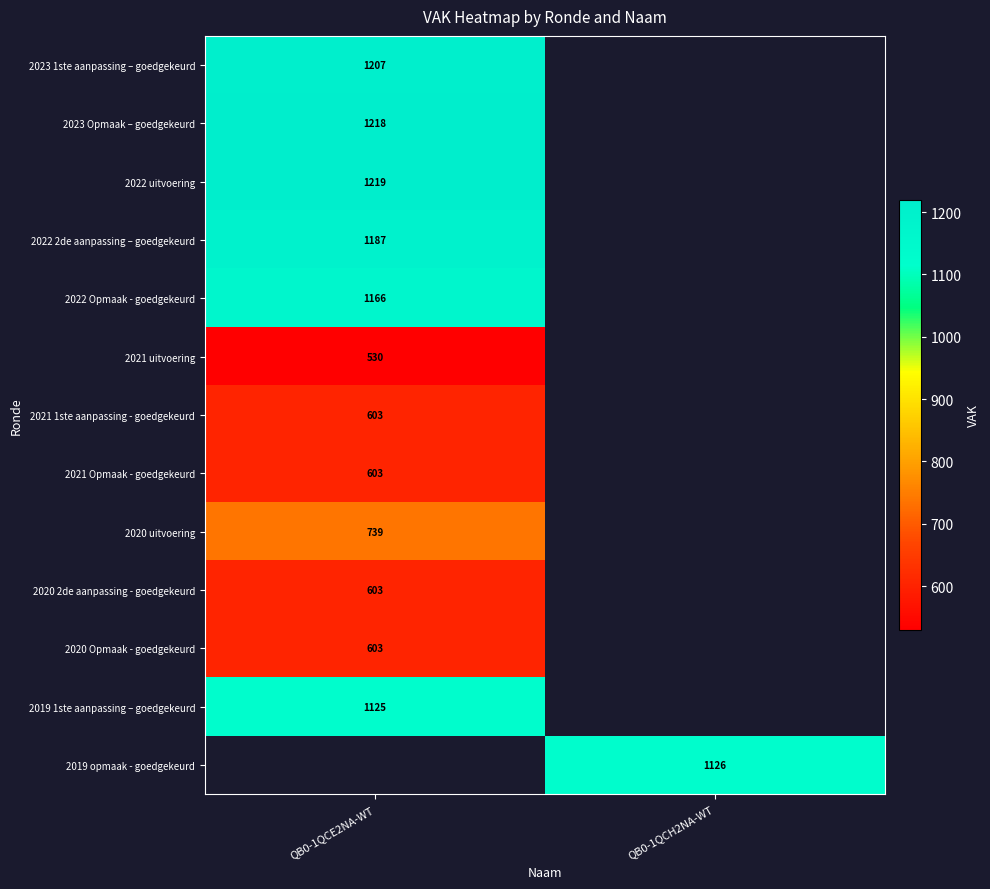

The value of 2023 Opmaak – goedgekeurd at QB0-1QCE2NA-WT is 1218. True or false?

True